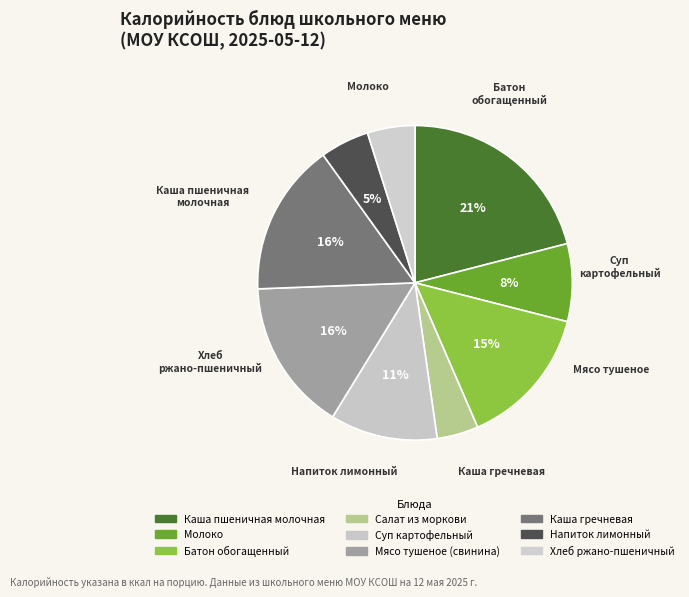

What is the largest slice in the pie chart?

Каша пшеничная молочная